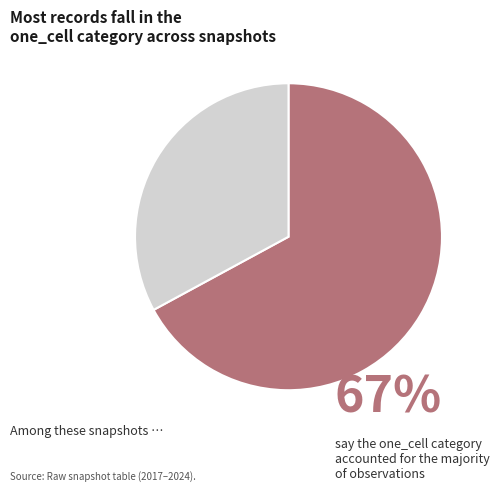

How many slices are in this pie chart?

2